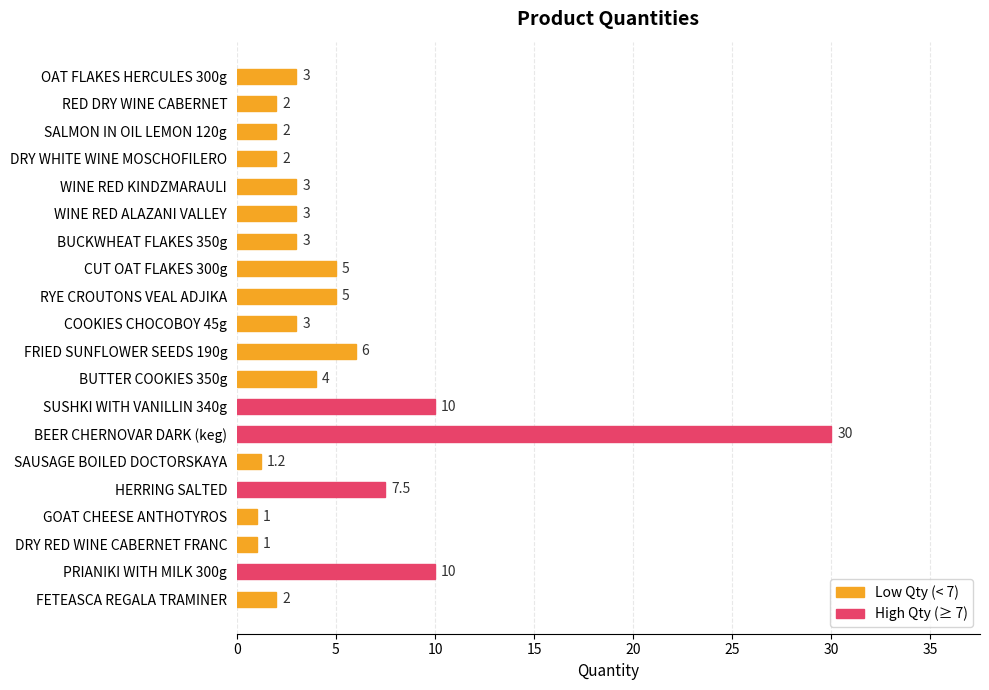

Which has a higher value, WINE RED KINDZMARAULI or DRY RED WINE CABERNET FRANC?

WINE RED KINDZMARAULI